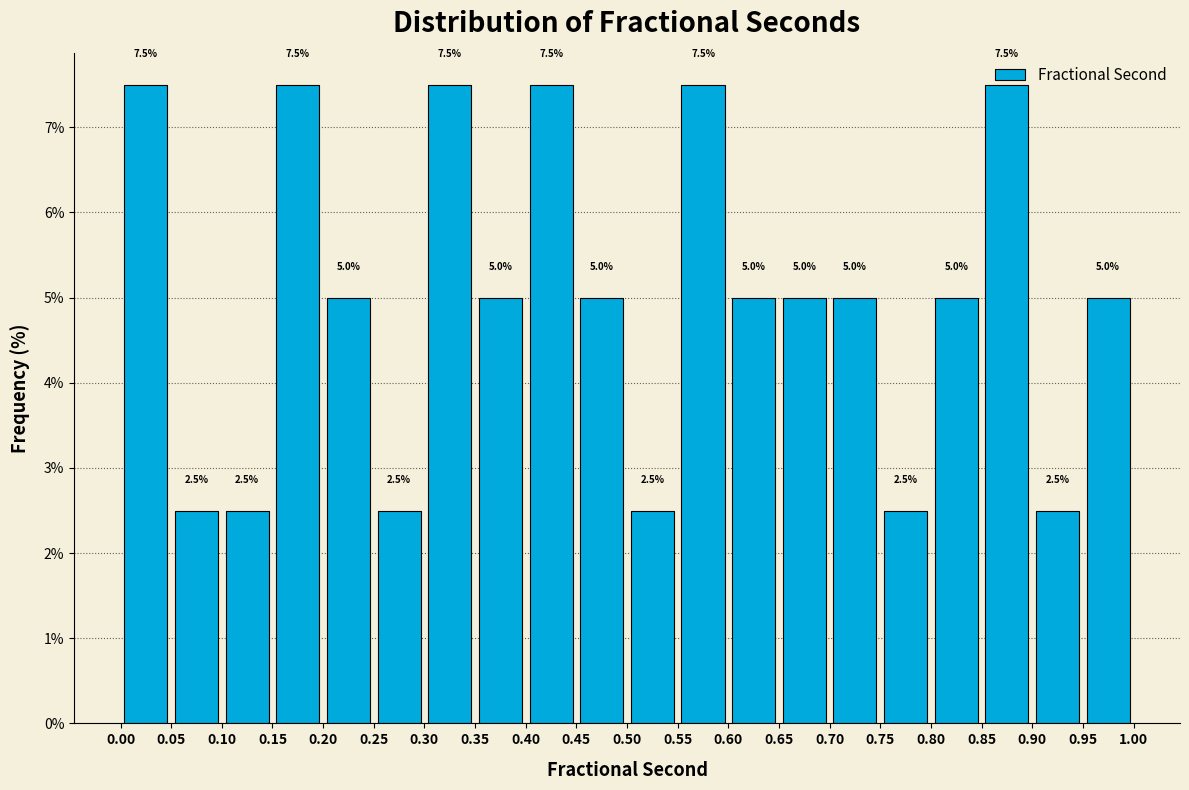

What is the height of the bar covering 0.55 to 0.60 on the x-axis?

7.5